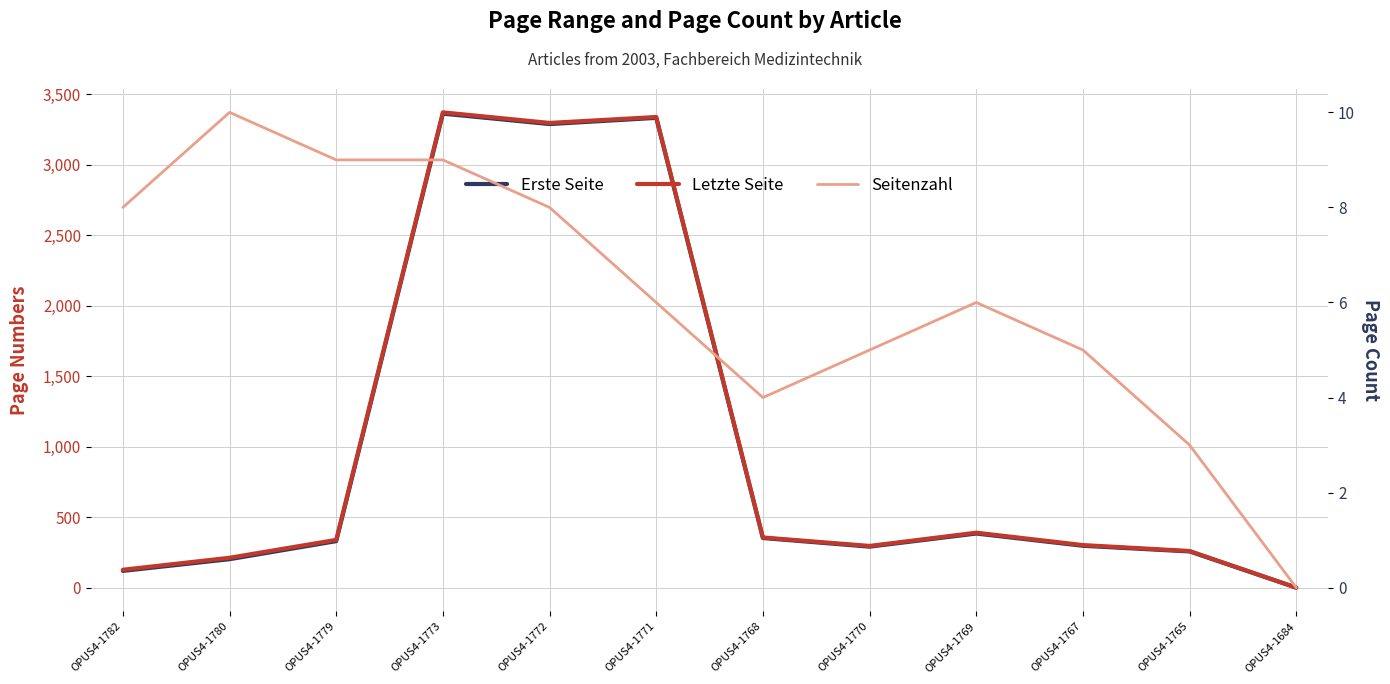

How many values in the Seitenzahl series exceed 6?

5